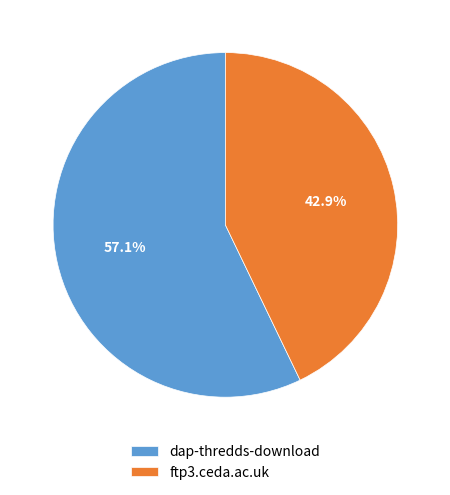

Count the number of slices in the pie.

2